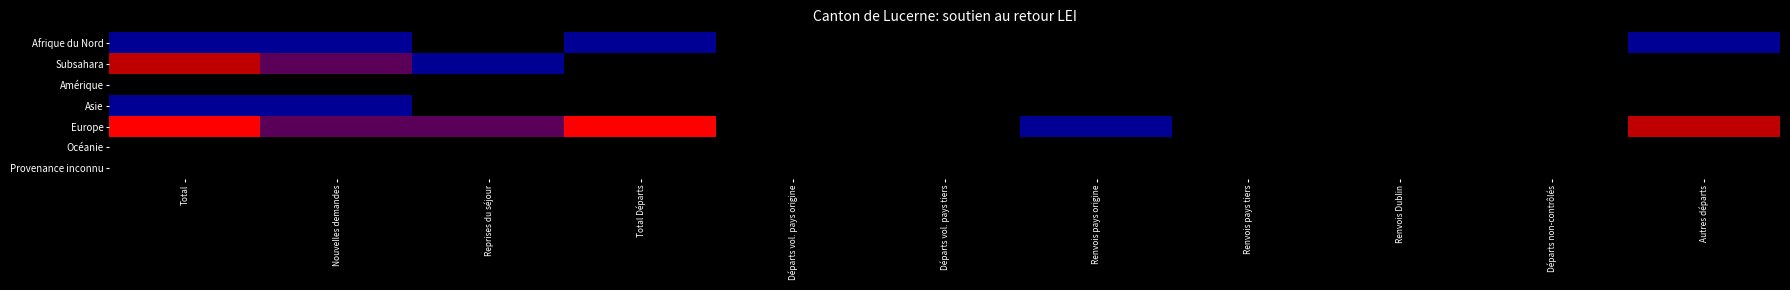

At how many categories does at least one series exceed 2?

3